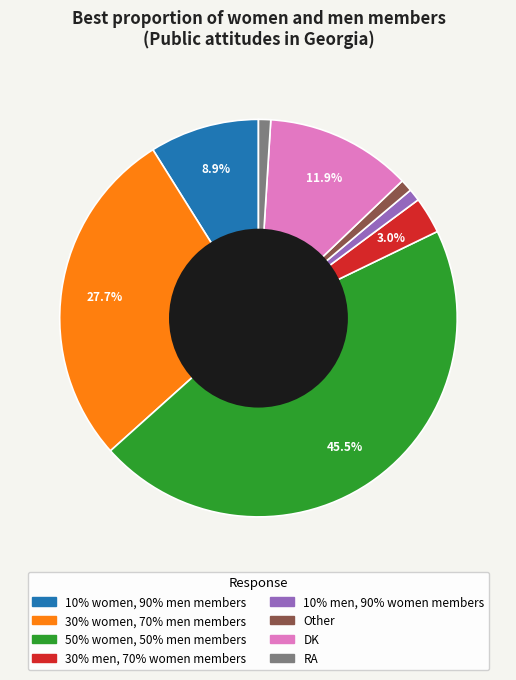

Do 30% men, 70% women members and Other together represent more than half of the pie?

No